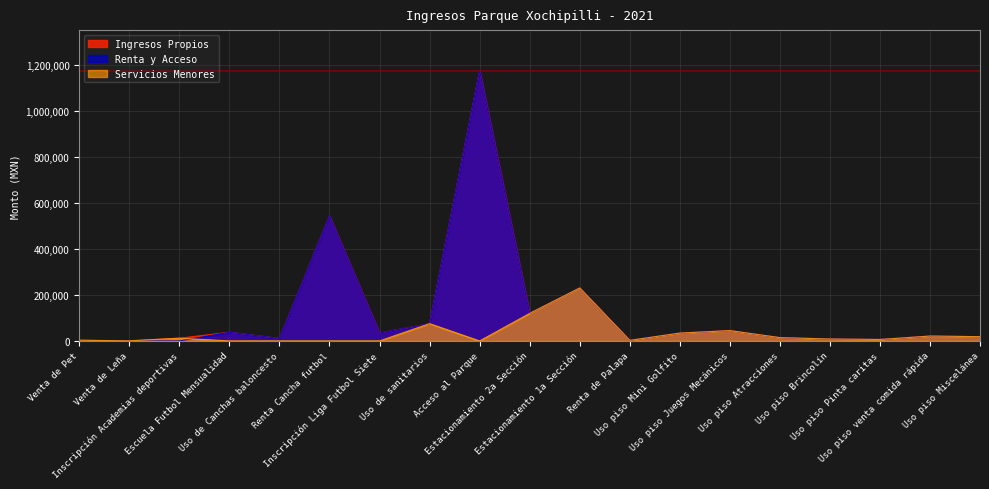

What is the label of the 10th point from the right?

Estacionamiento 2a Sección